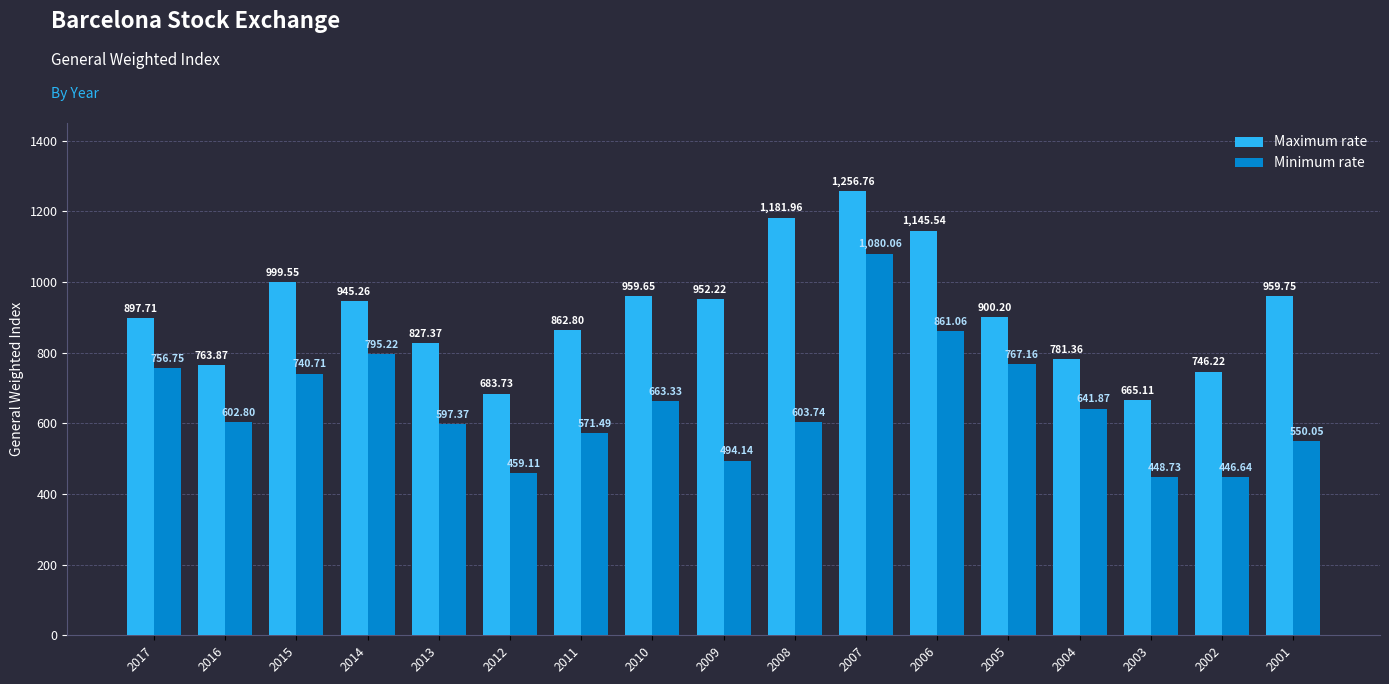

What are all the series names shown in the legend?

Maximum rate, Minimum rate